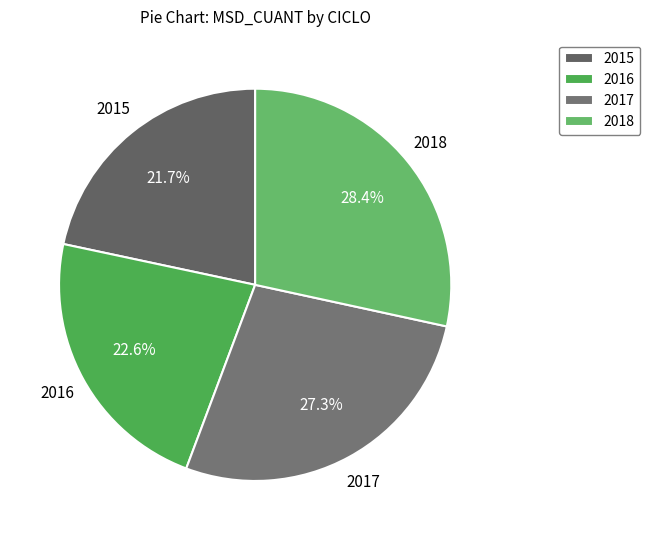

How many segments does this pie chart have?

4